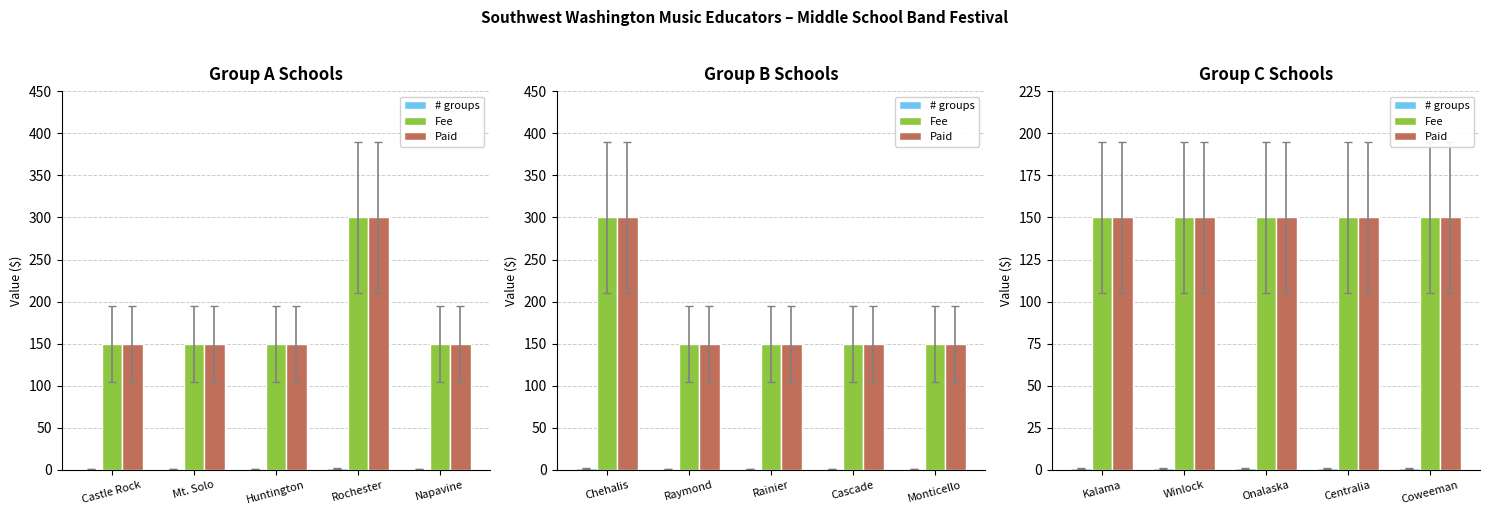

What is the label of the 3rd bar from the right?

Onalaska